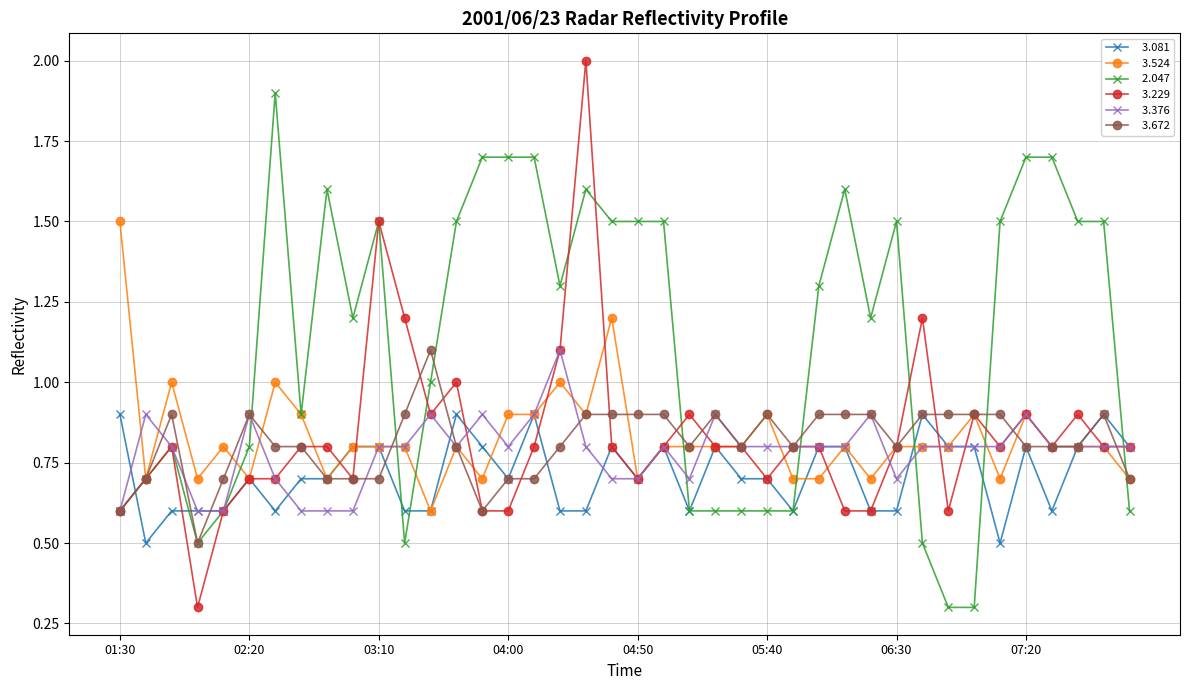

What is the minimum value shown in the chart?

0.3